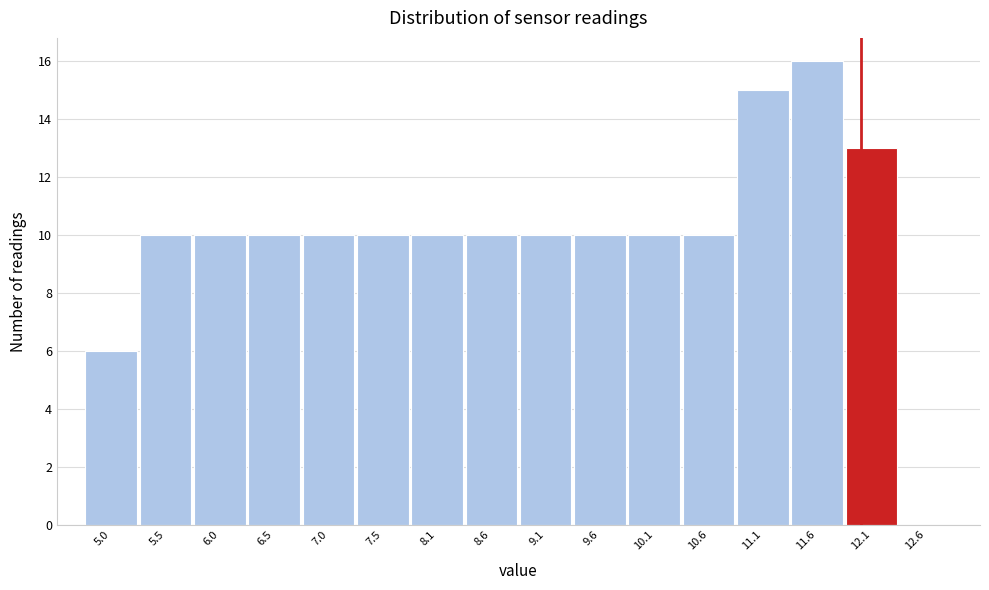

Reading right to left, transcribe all the data shown in this chart.

12.6=0	12.1=13	11.6=16	11.1=15	10.6=10	10.1=10	9.6=10	9.1=10	8.6=10	8.1=10	7.5=10	7.0=10	6.5=10	6.0=10	5.5=10	5.0=6